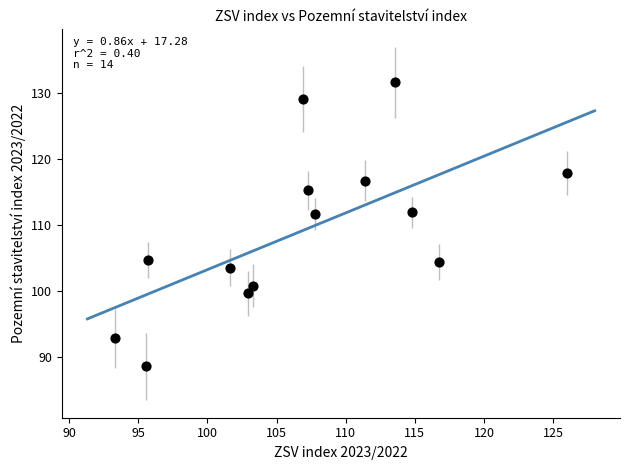

What is the range of X values (max minus min)?

32.7